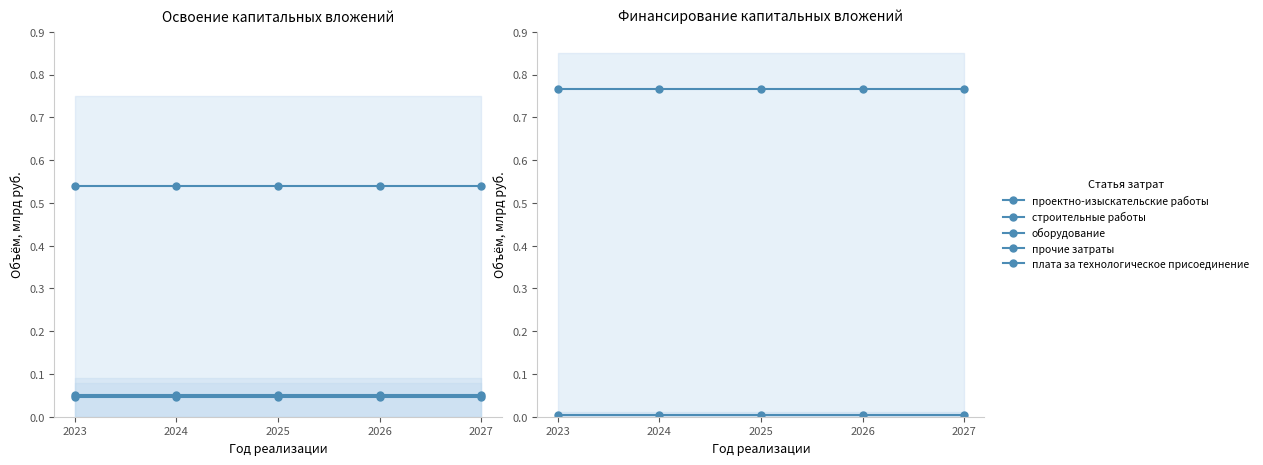

At which label does оборудование reach its minimum?

2023